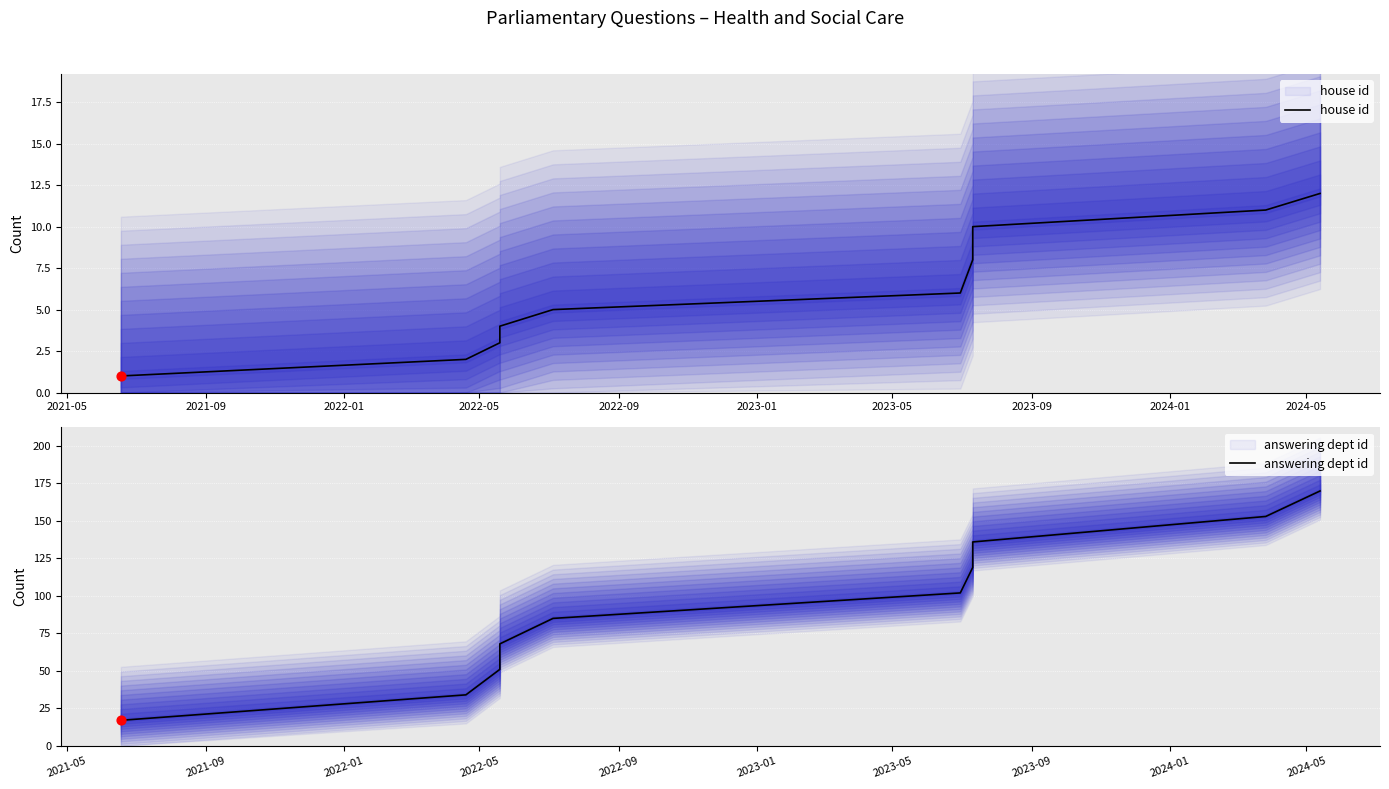

What is the total value across all series at 2024-01?

164